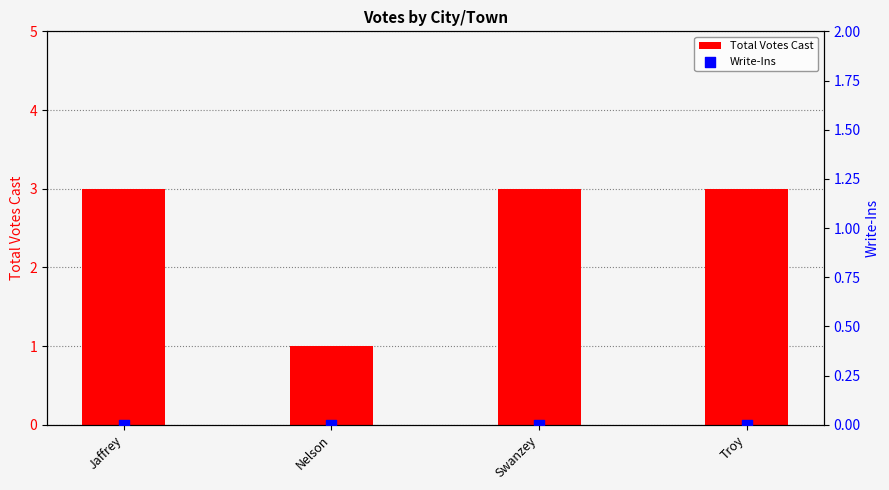

At which category is the sum across all series the highest?

Jaffrey